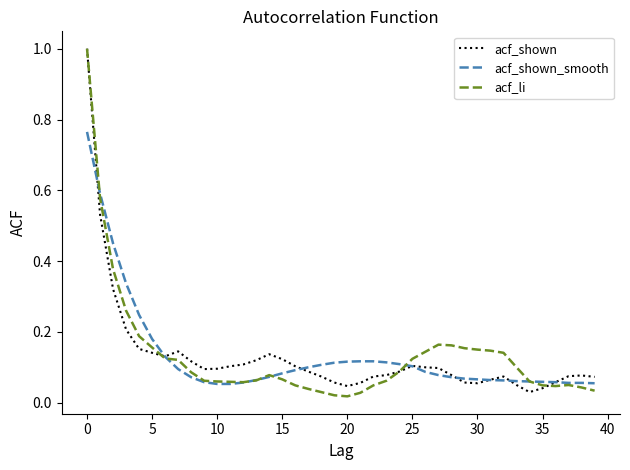

How many lines are shown in the chart?

3